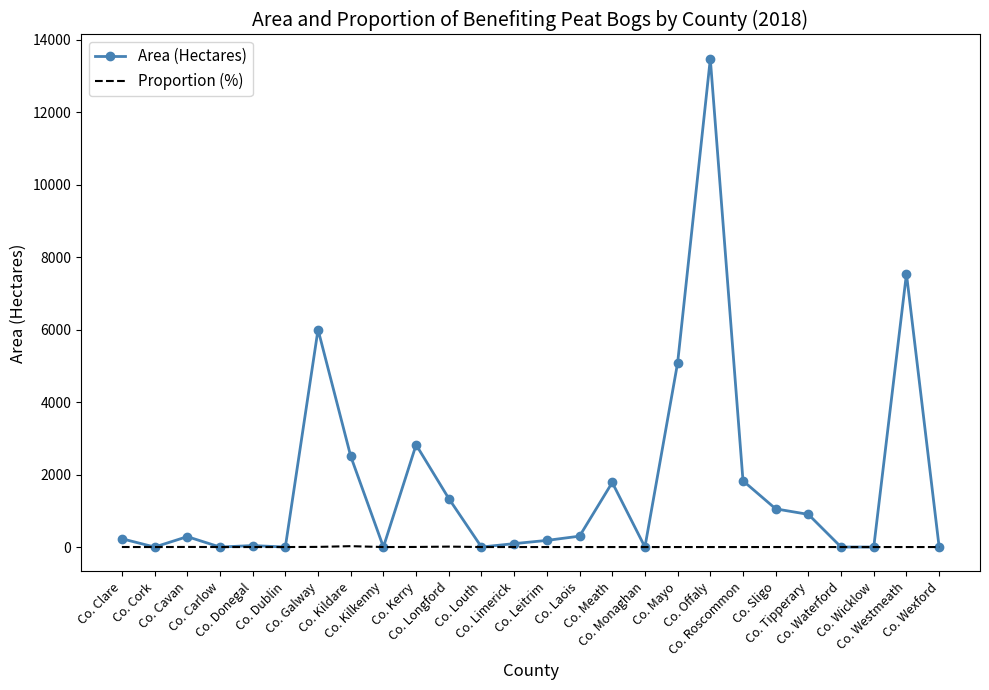

Which series has the widest spread of values?

Area (Hectares)